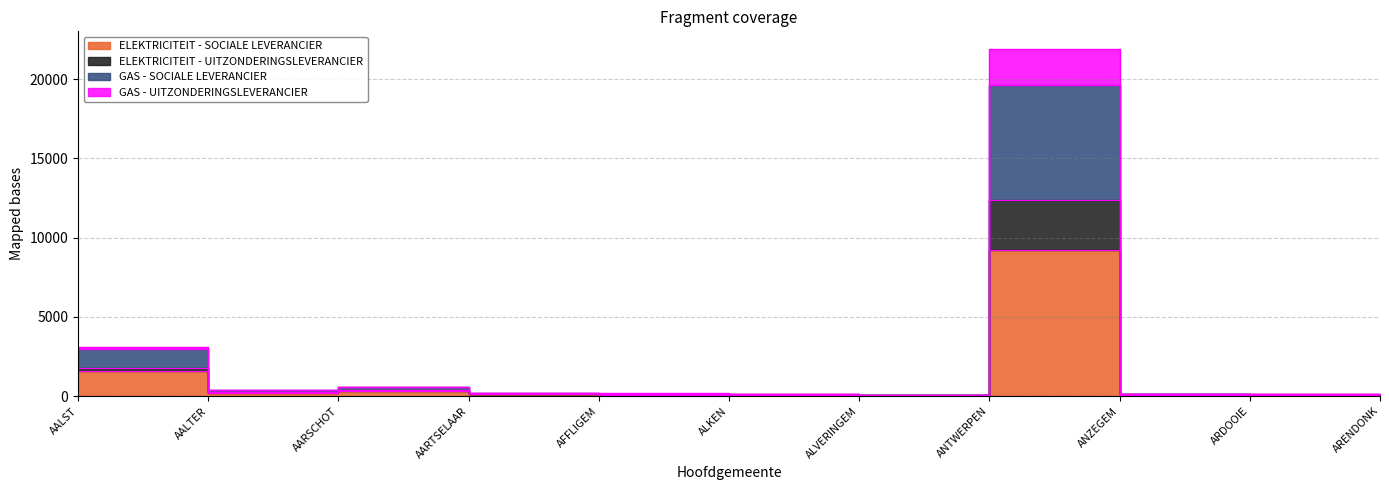

What is the spread (max minus min) of values at ANTWERPEN?

12715